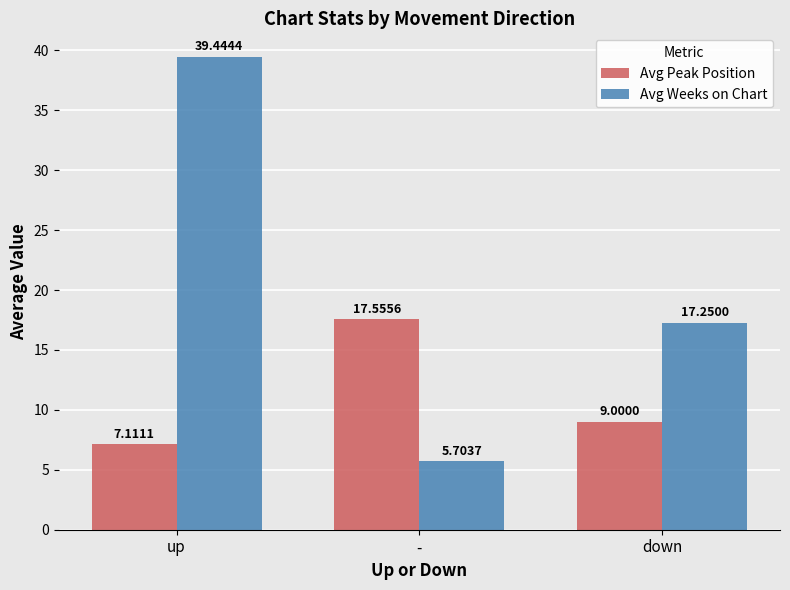

The value of Avg Peak Position at down is 12.5. True or false?

False